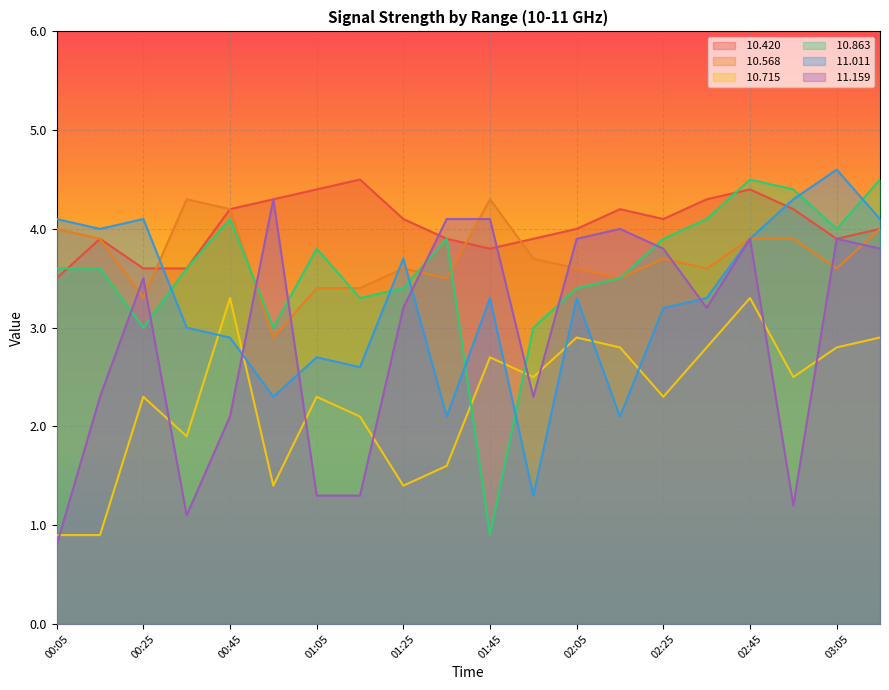

How many interior local valleys does the  10.420 series have?

3